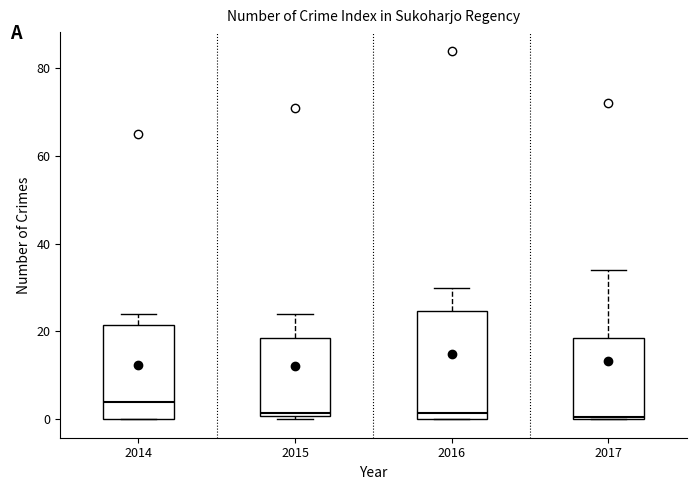

Where is the lower edge of the box at x = 2015 on the y-axis? The values are not printed on the chart, so give them approximately, as read against the axis.

0